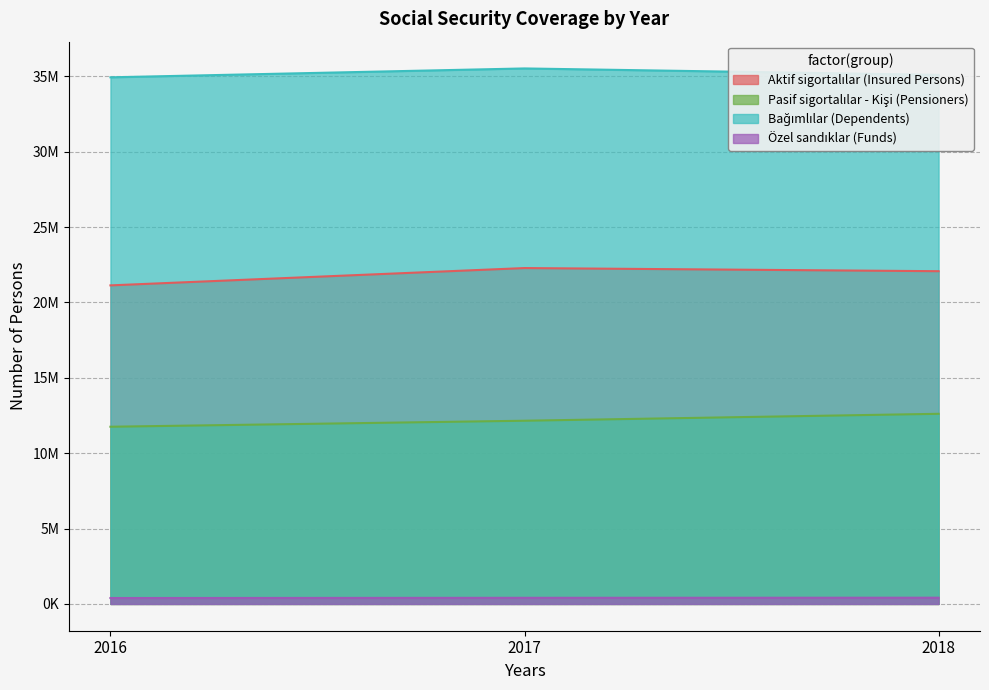

What is the difference between the second highest and minimum values in the Aktif sigortalılar (Insured Persons) series?

941002